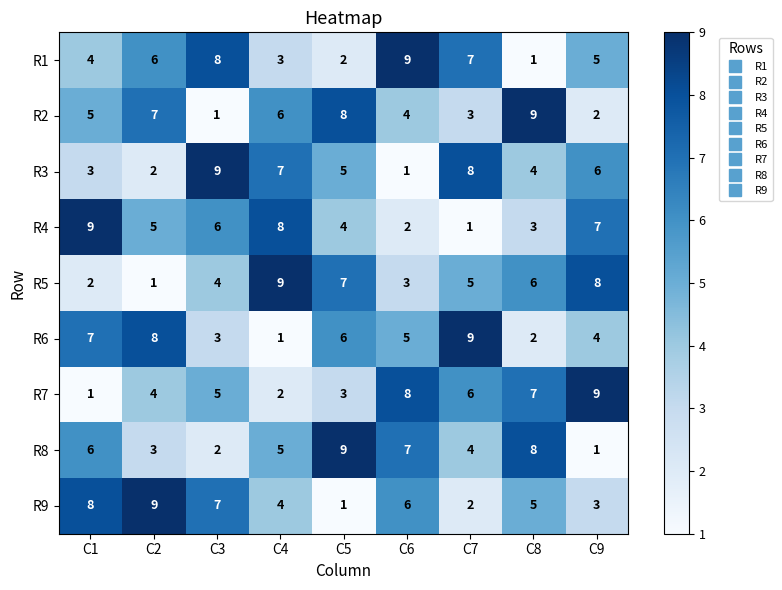

Where is R5 nearest to the value 5?

C7